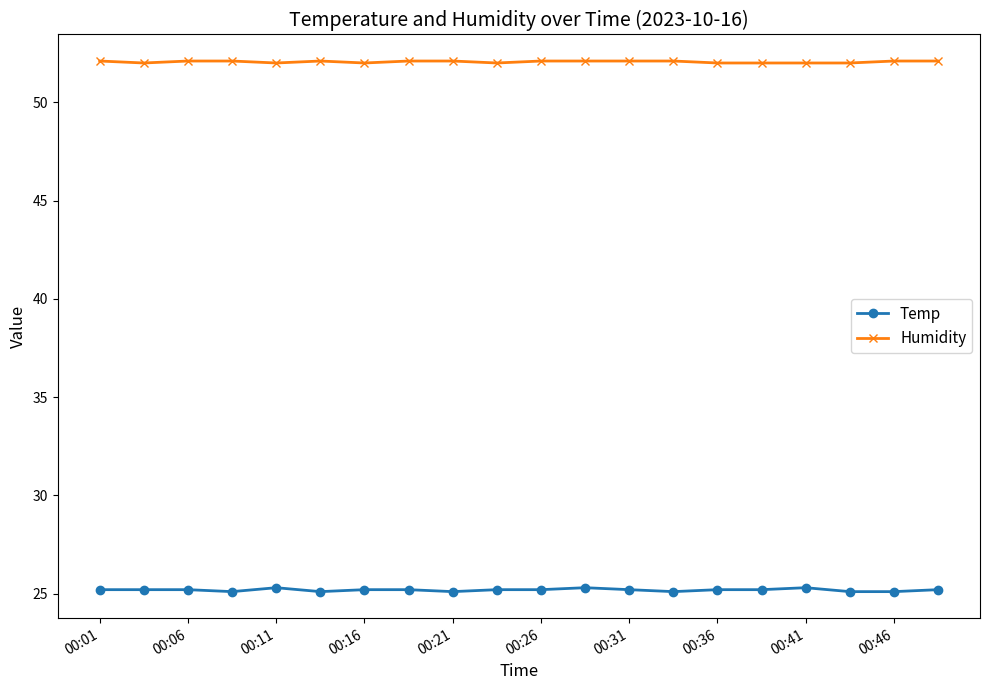

How many categories are shown in the chart?

20